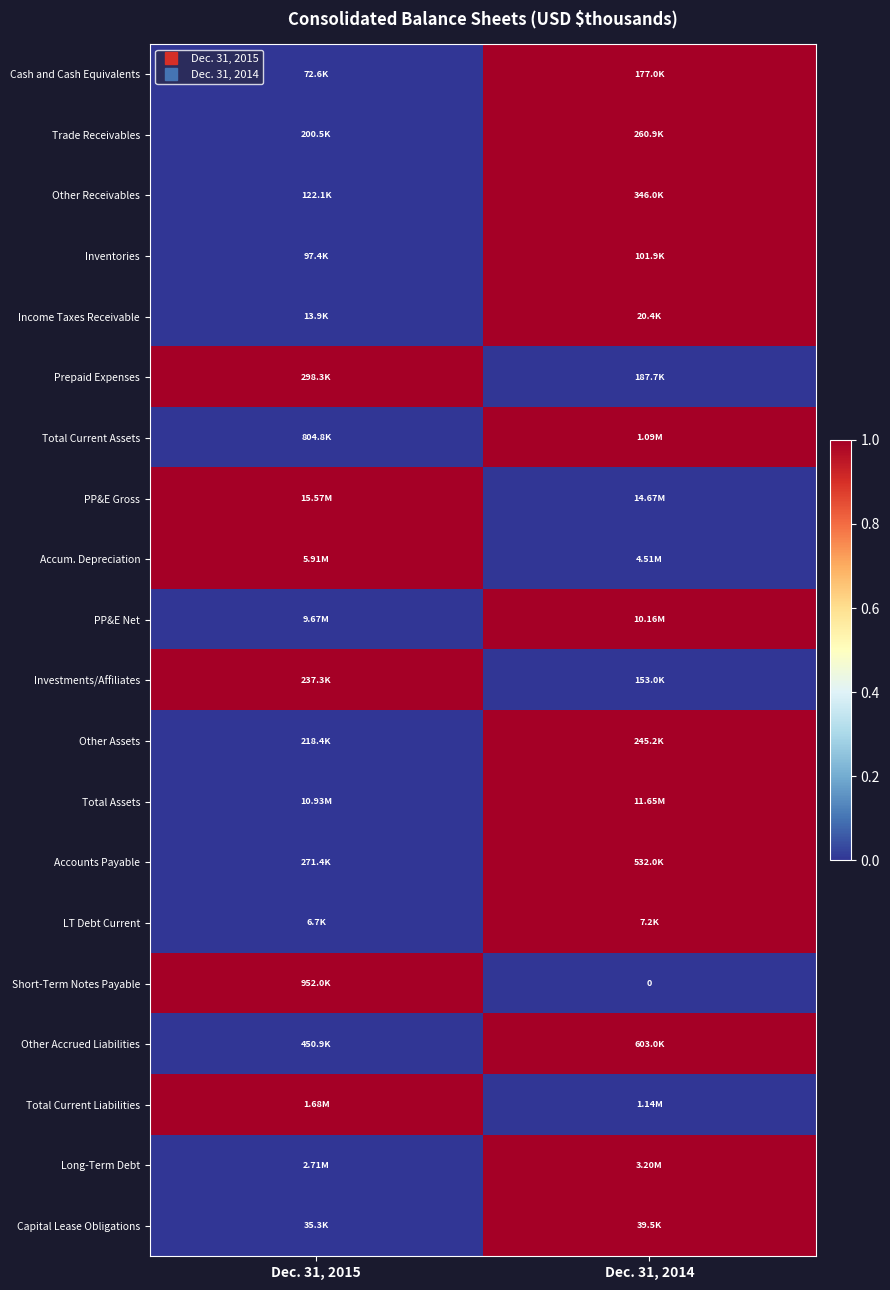

How many categories are shown in the chart?

2